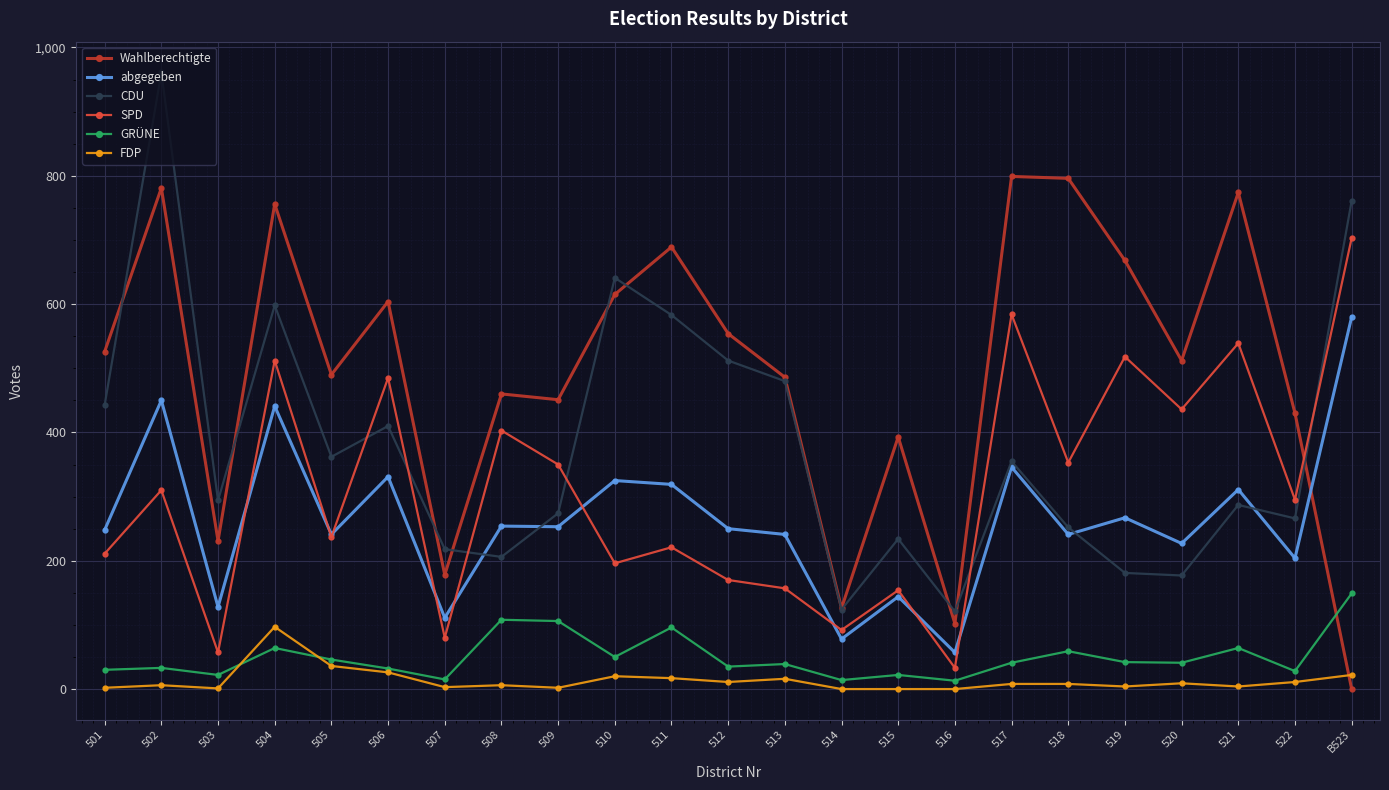

True or false: SPD has more than 0 points higher than both neighbors.

True